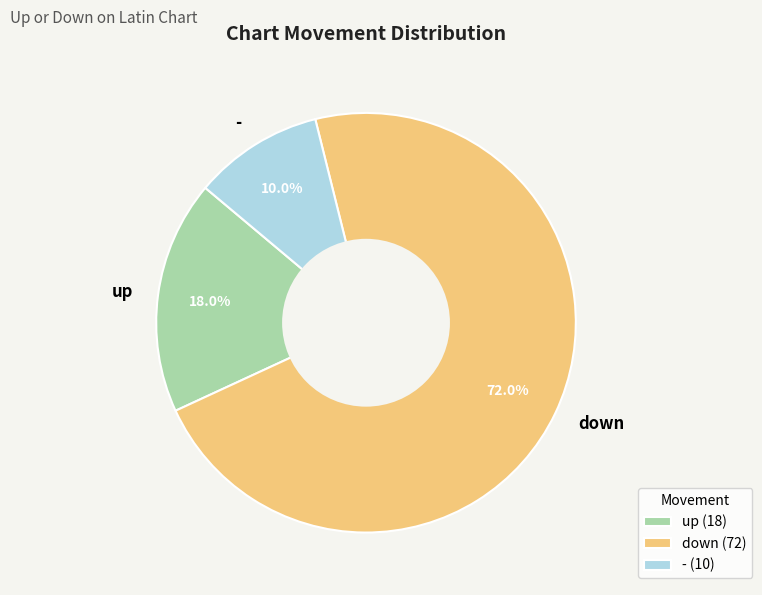

Is it true that down is 61% of the pie?

False